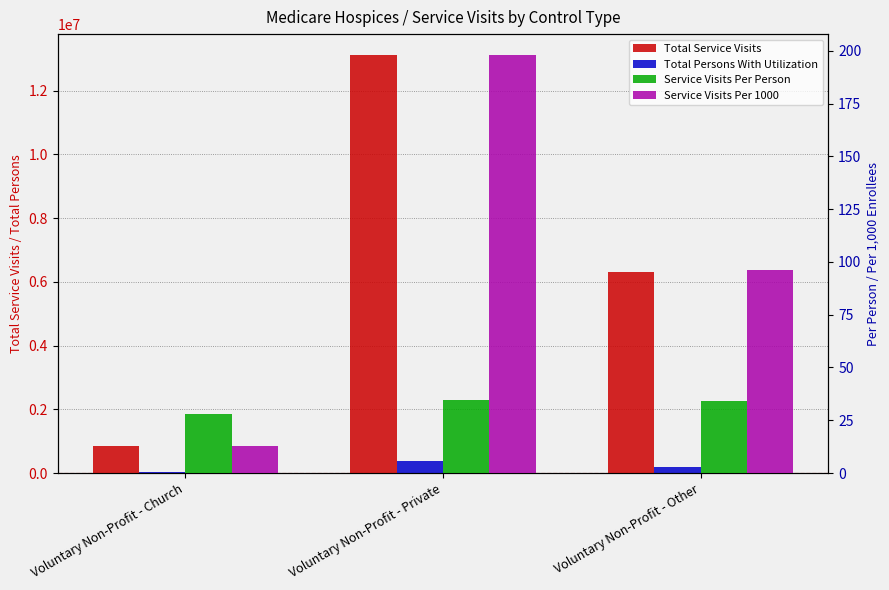

What are all the series names shown in the legend?

Total Service Visits, Total Persons With Utilization, Service Visits Per Person, Service Visits Per 1000